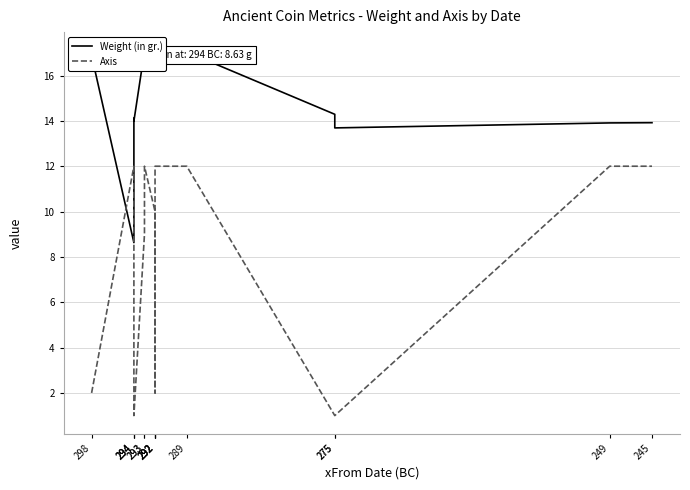

What is the difference between the Weight (in gr.) values at 292 and 245?

3.2